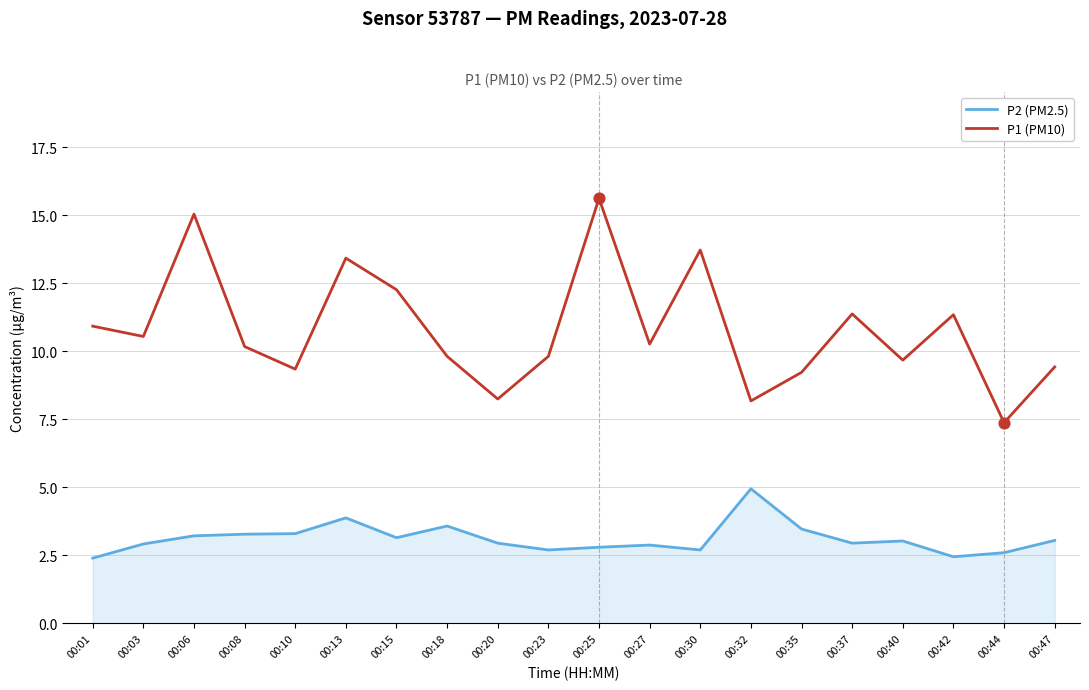

Which series has the largest range (max minus min)?

P1 (PM10)